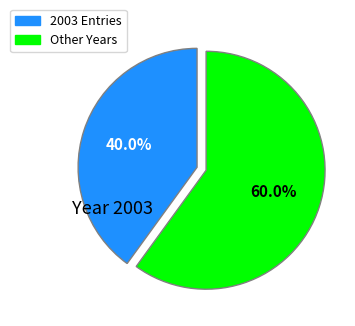

Does any single category account for the majority?

Yes